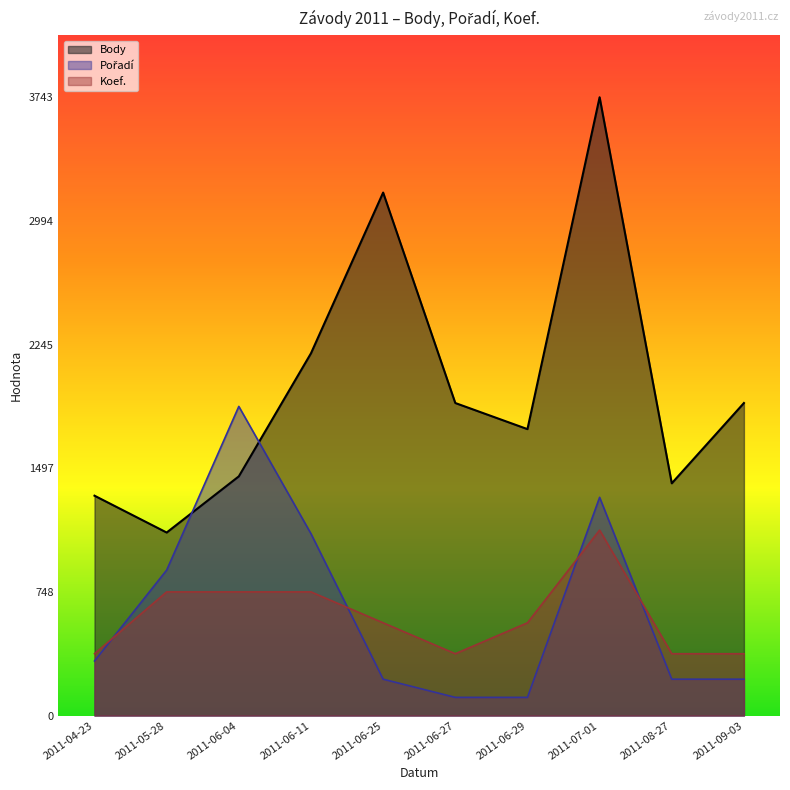

What position from the left is 2011-09-03?

10